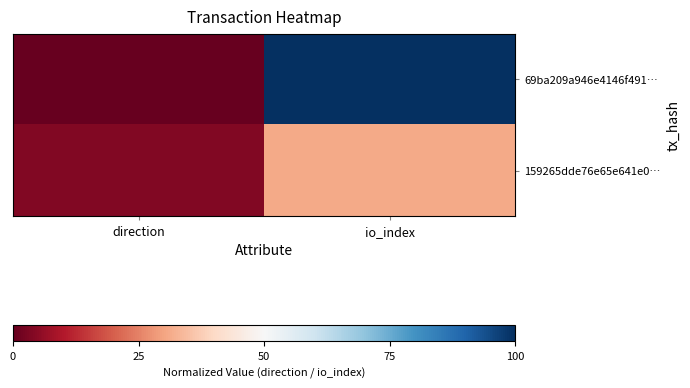

Reading left to right, extract all data points from this chart.

69ba209a946e4146f491…: direction=0.0	io_index=100.0
159265dde76e65e641e0…: direction=3.6	io_index=30.9